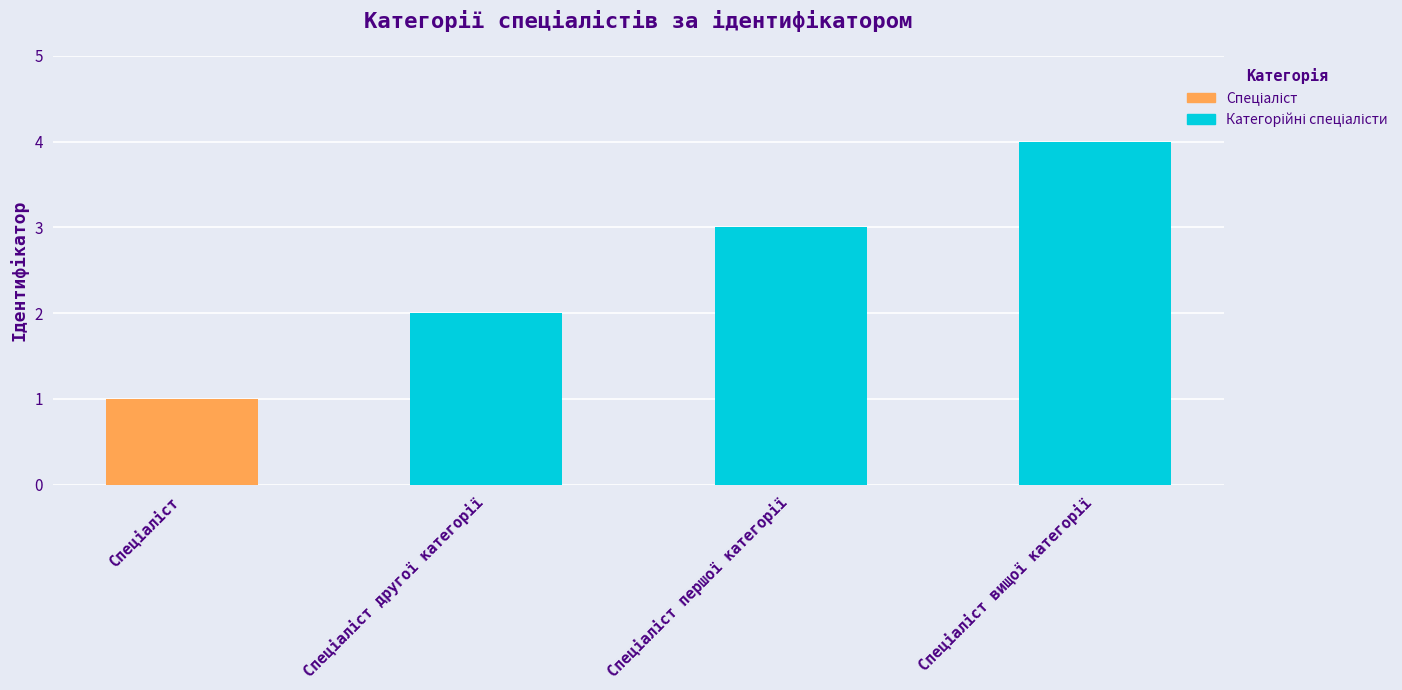

What is the greatest value displayed?

4